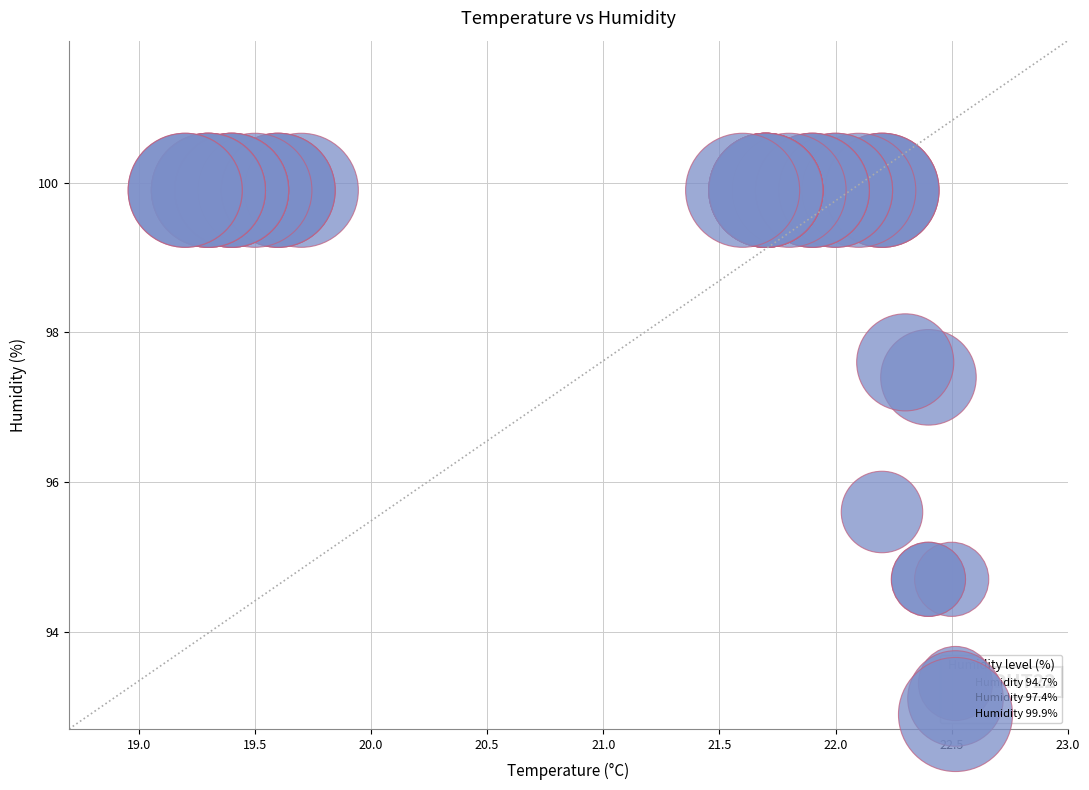

What Y value in the scatter plot is closest to 97?

97.4